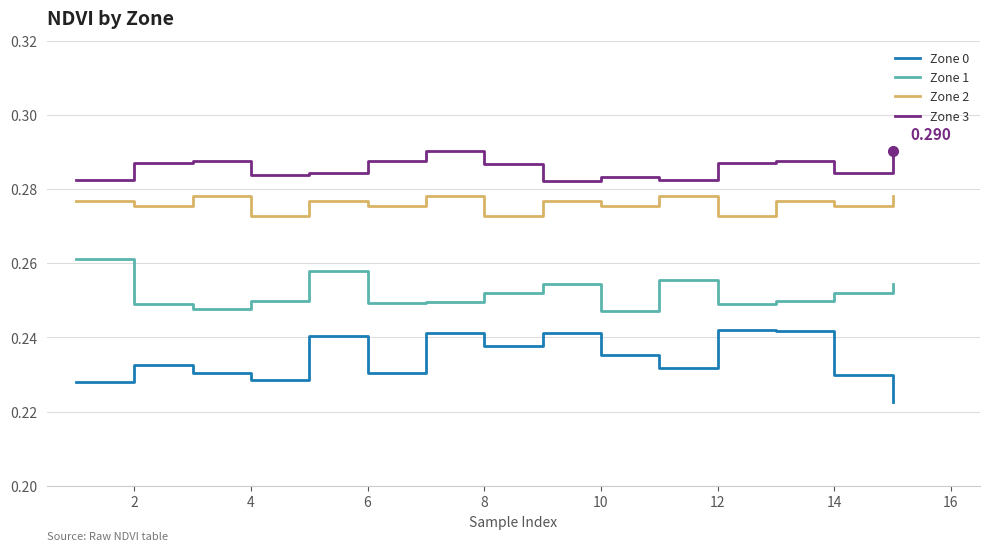

True or false: Zone 0 and Zone 3 intersect in this chart.

False